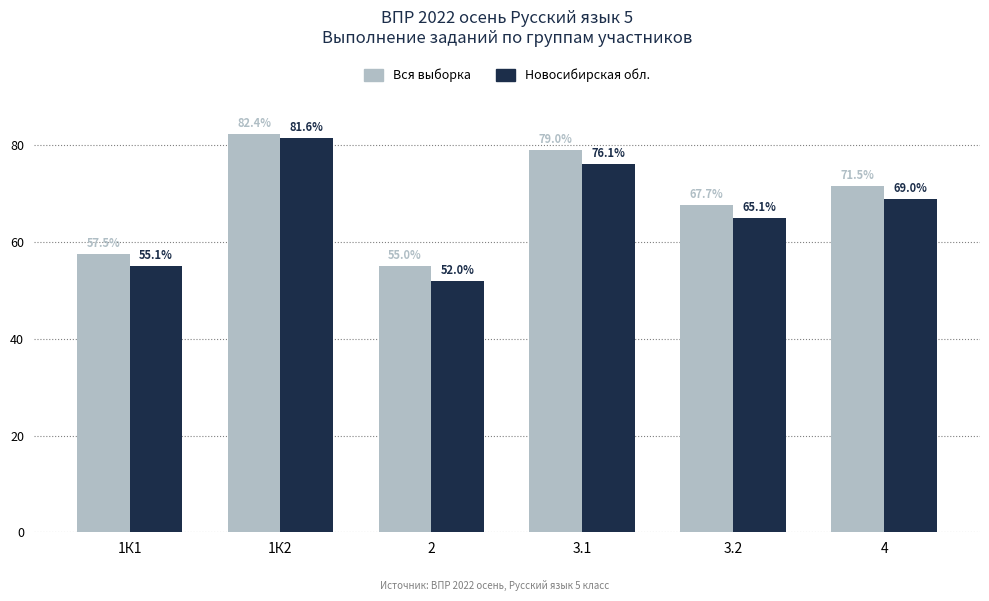

What is the value of the Вся выборка bar at the 2nd from the left?

82.4